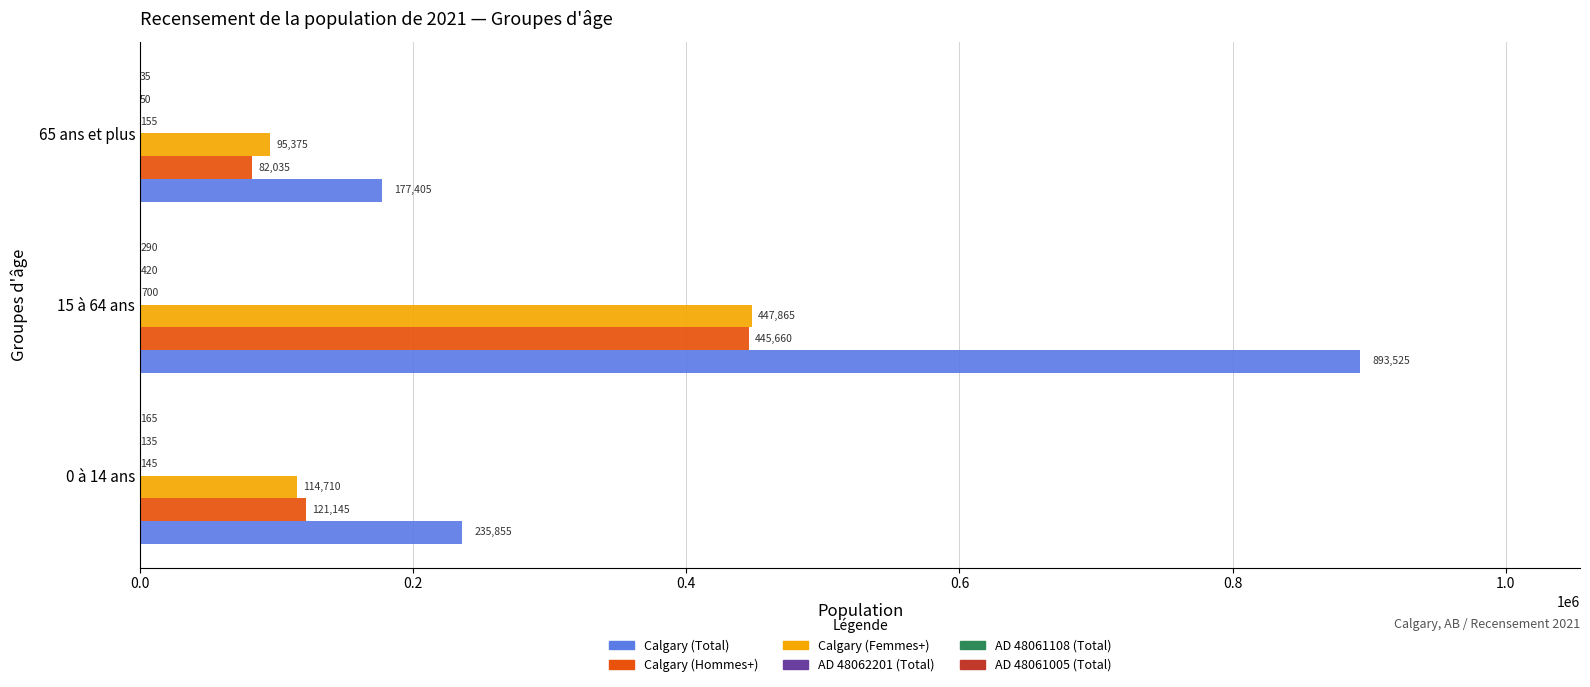

What is the maximum value shown in the chart?

893525